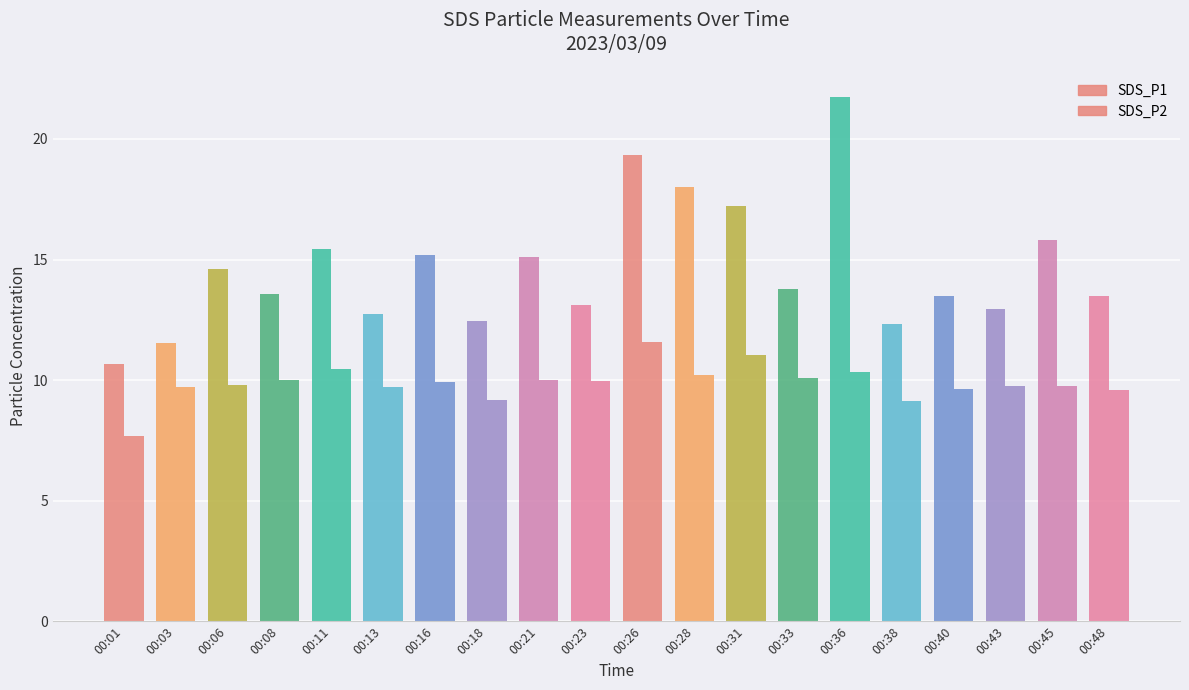

What is the total value across all series at 00:40?

23.1